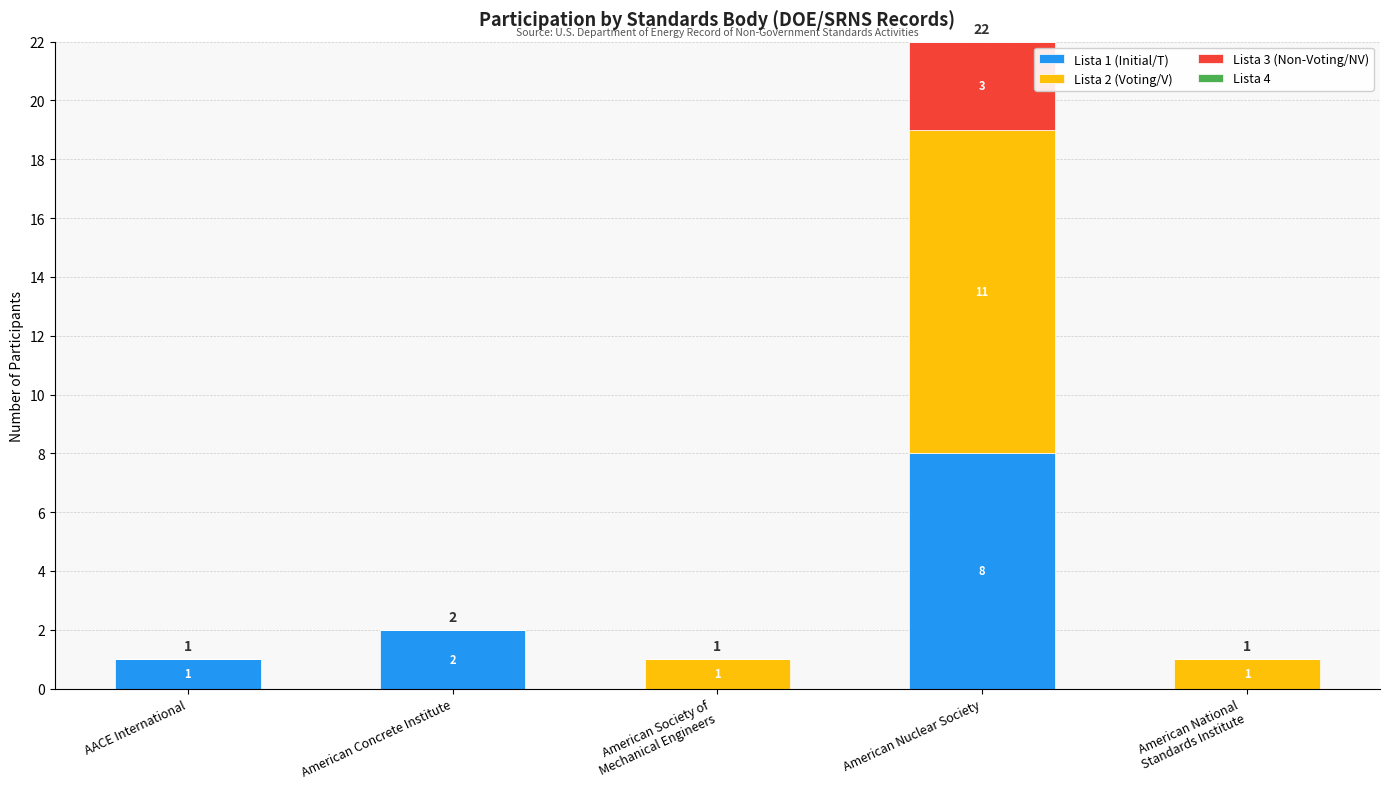

The Lista 1 (Initial/T) series shows 1 at American Concrete Institute. True or false?

False